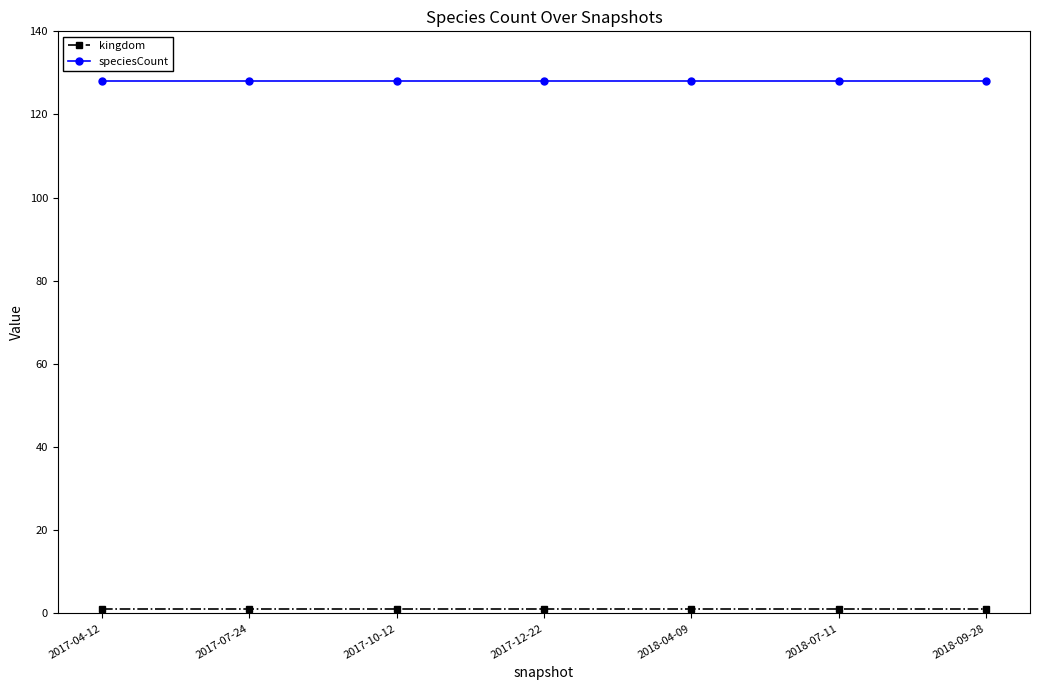

How many lines are shown in the chart?

2